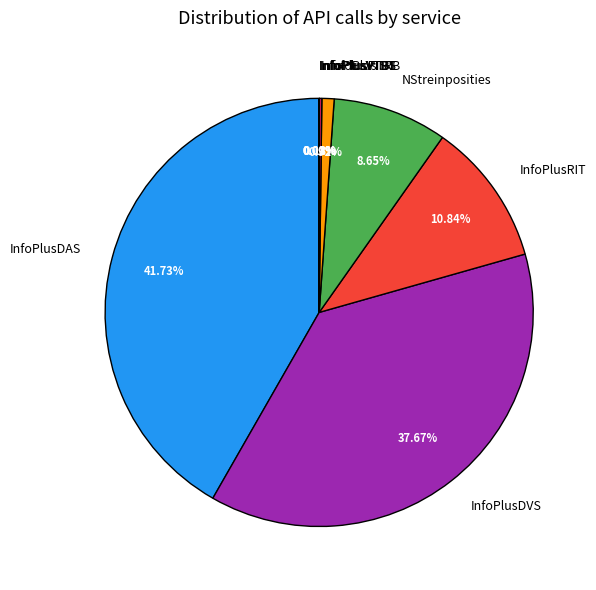

Between InfoPlusTRB and InfoPlusDAS, which is larger?

InfoPlusDAS